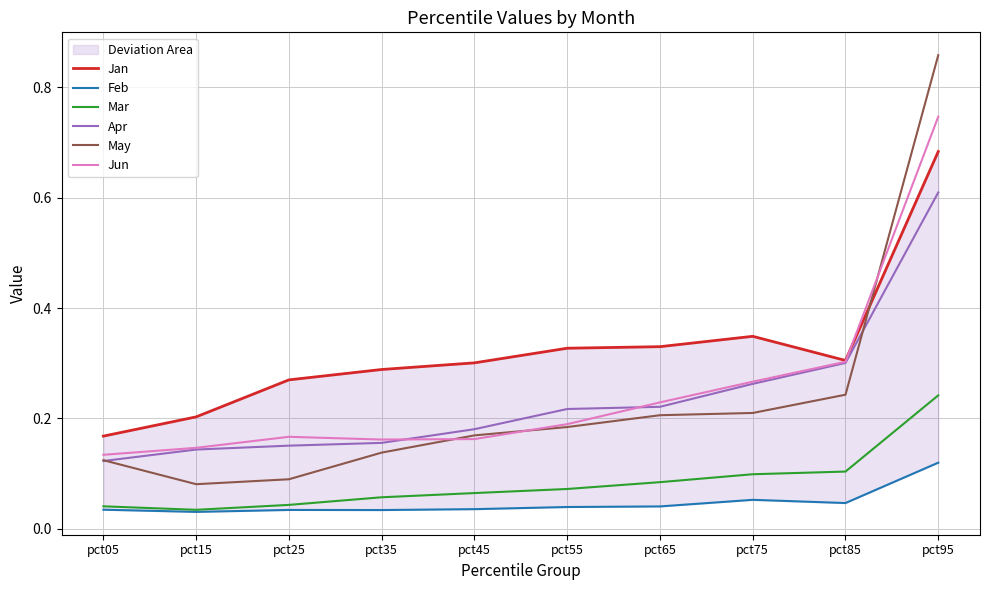

Does the chart have visible grid lines?

Yes